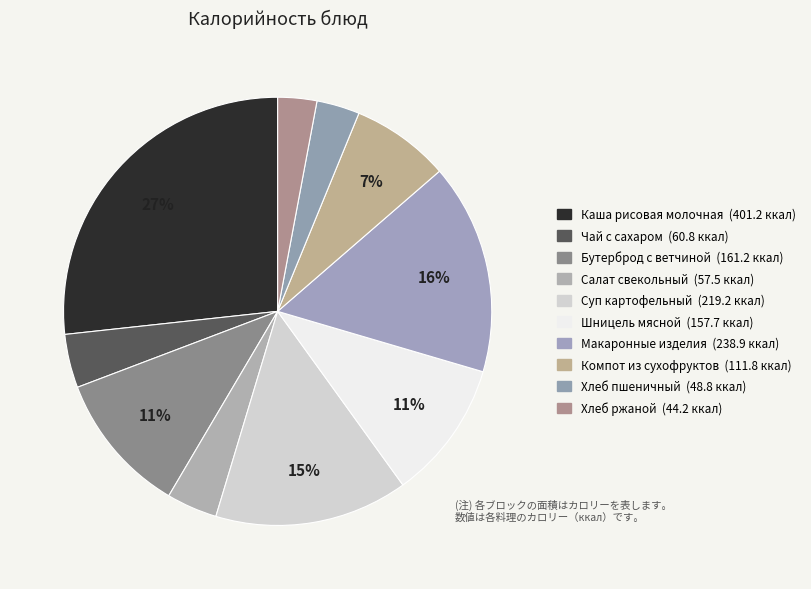

Count the number of slices in the pie.

10